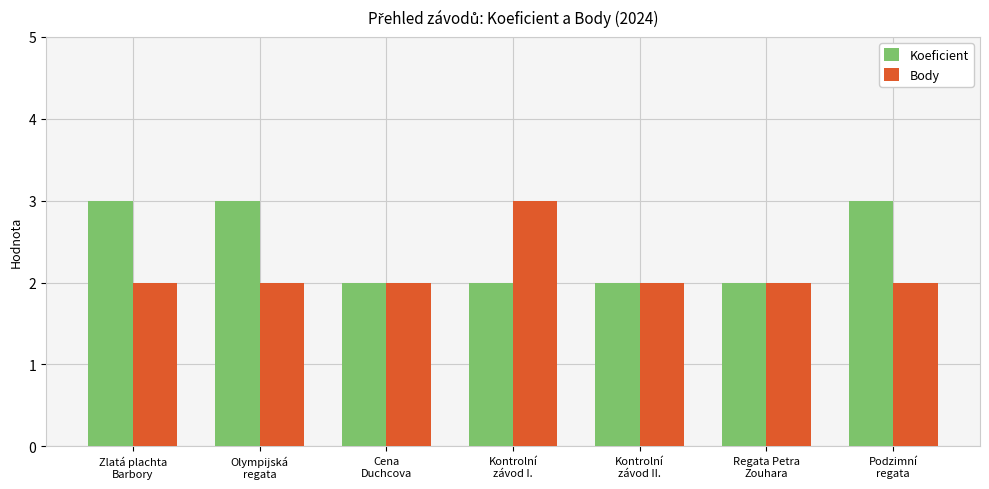

What is the total value across all series at Regata Petra
Zouhara?

4